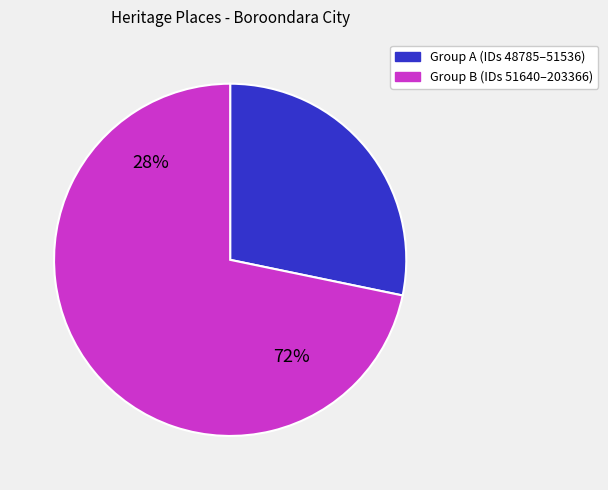

The Fairview Park Hawthorn slice represents 12% of the pie. True or false?

False